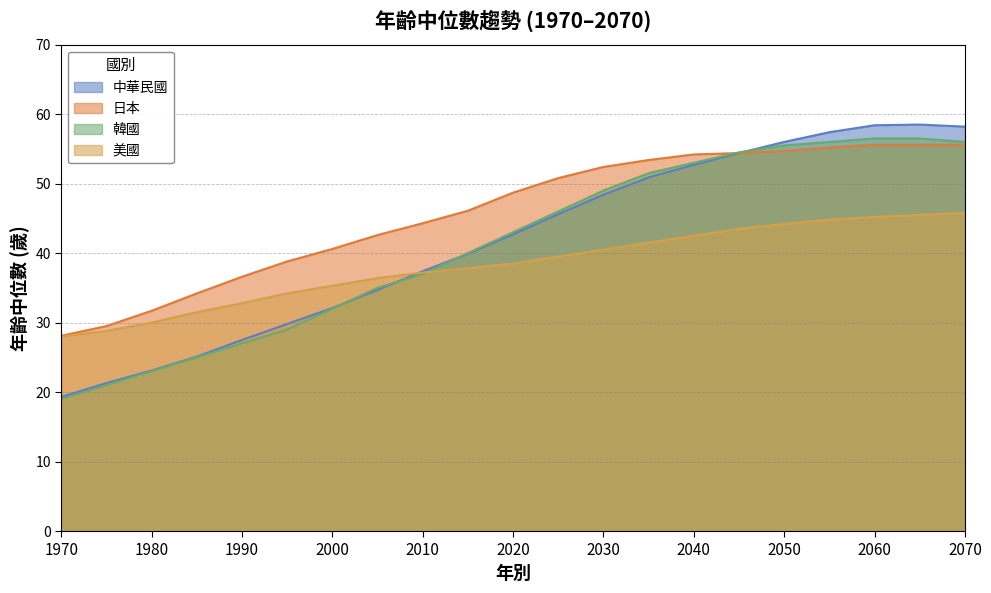

Rank the series by their maximum value, from lowest to highest.

美國, 日本, 韓國, 中華民國